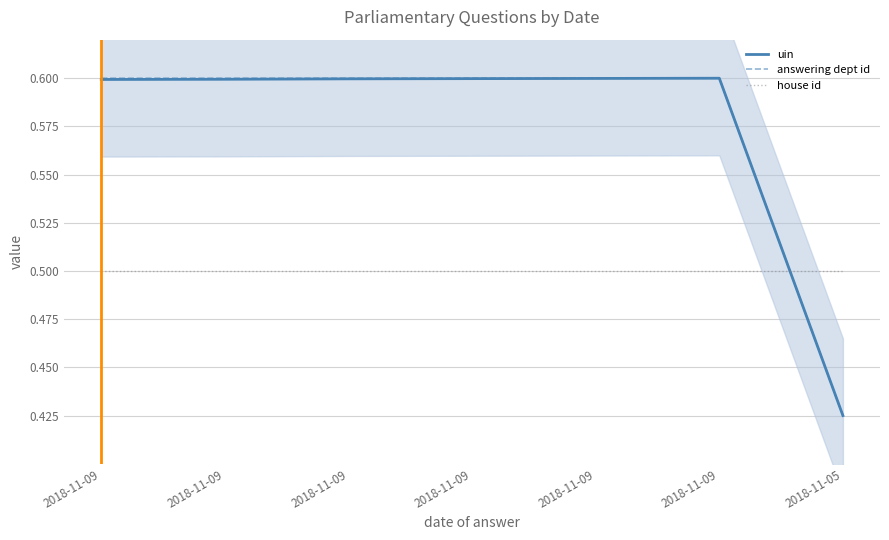

Rank the categories by uin value from lowest to highest.

2018-11-05, 2018-11-09, 2018-11-09, 2018-11-09, 2018-11-09, 2018-11-09, 2018-11-09